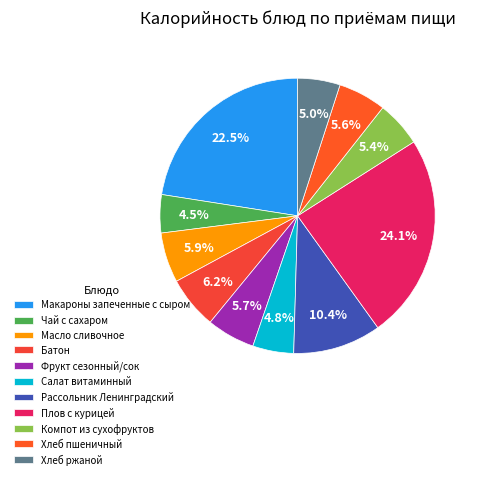

Which has a higher value, Фрукт сезонный/сок or Батон?

Батон